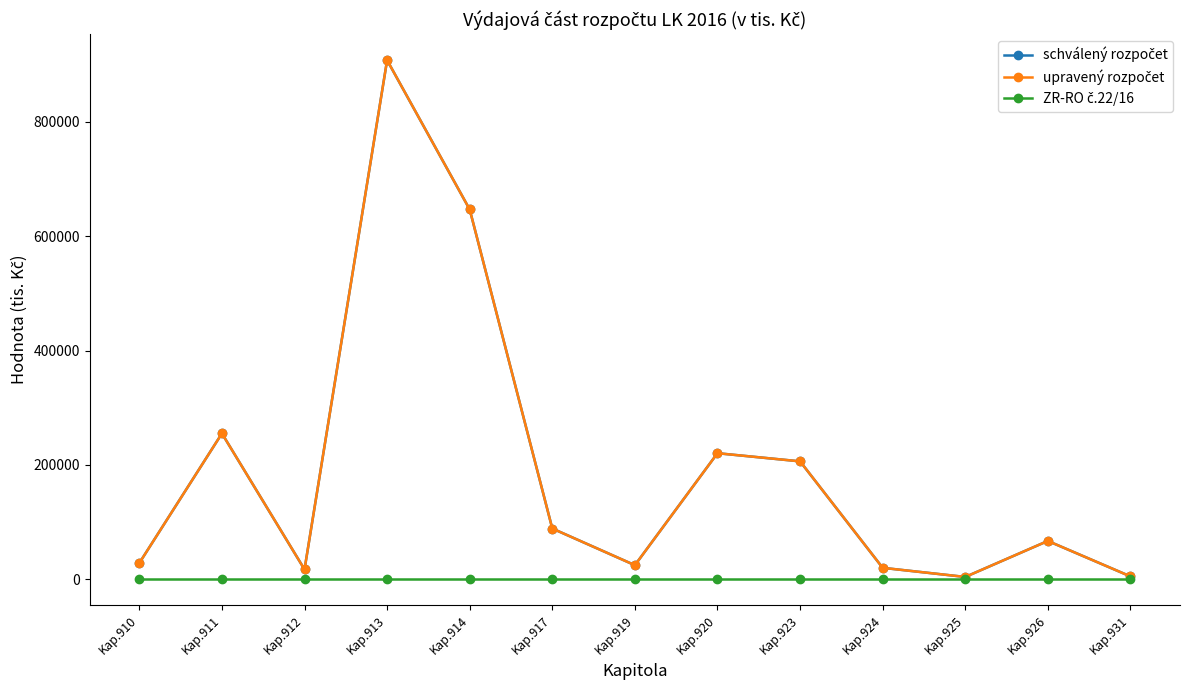

True or false: upravený rozpočet and schválený rozpočet intersect in this chart.

False